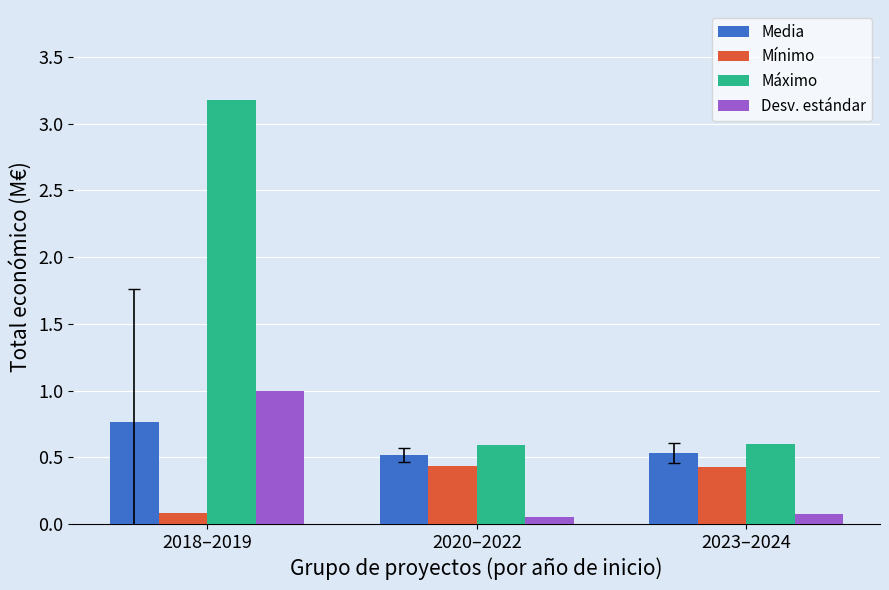

What is the highest value of the Desv. estándar series?

1.0